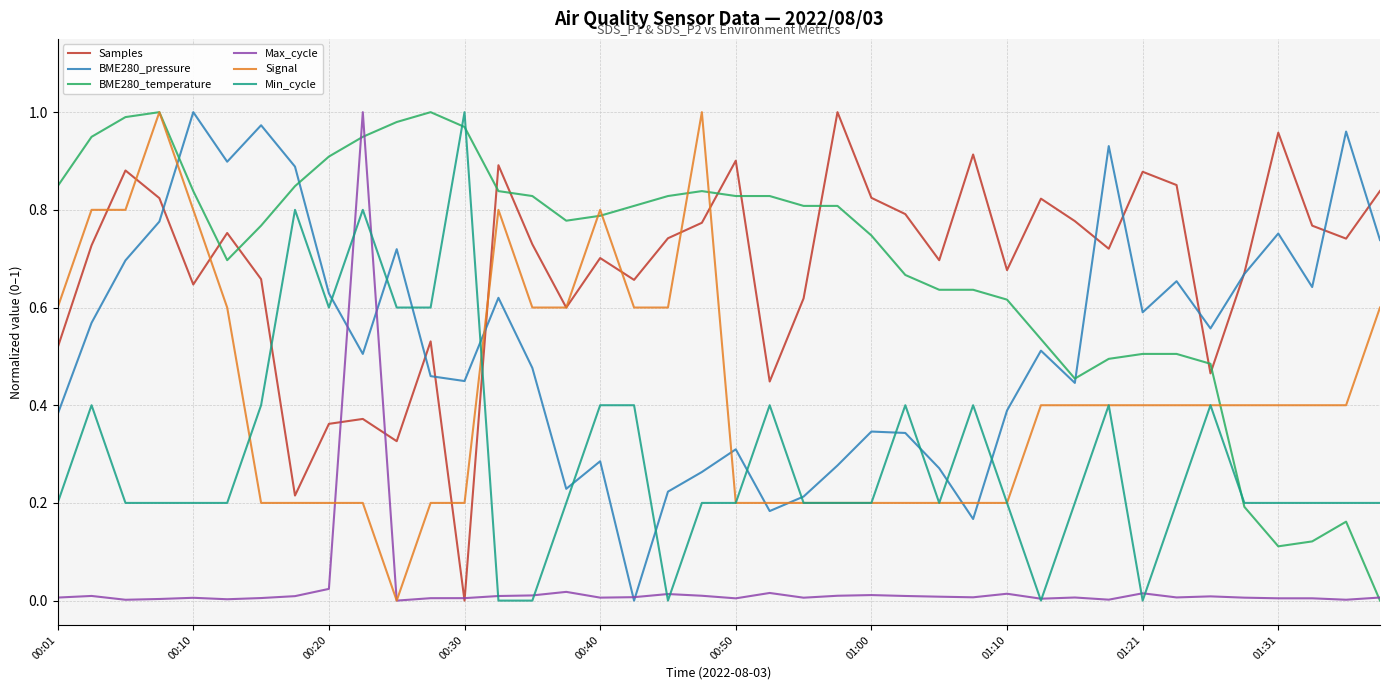

True or false: Min_cycle and Samples intersect in this chart.

True